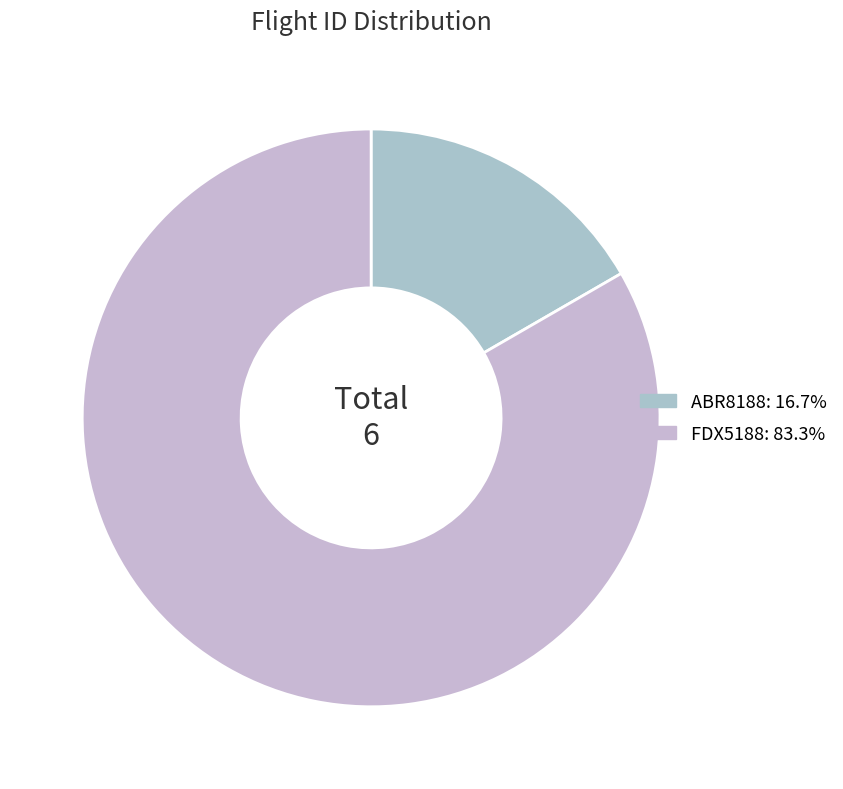

Count the number of slices in the pie.

2